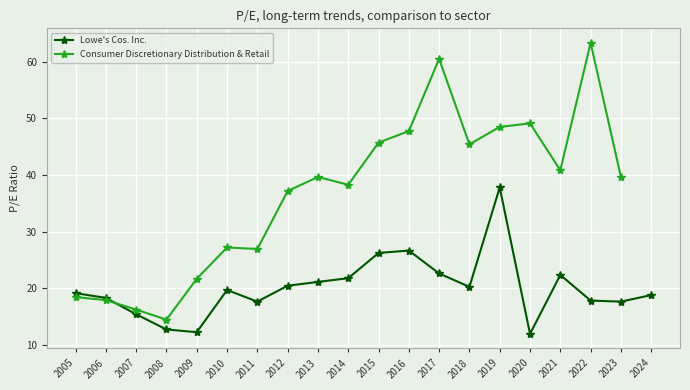

How many lines are shown in the chart?

2